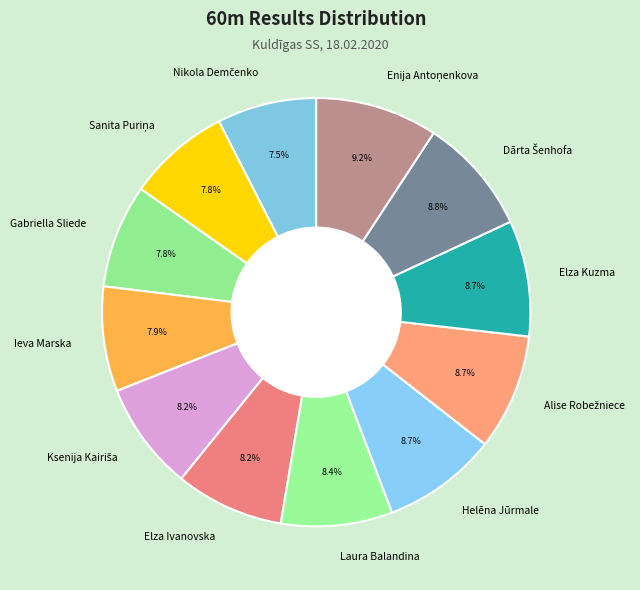

What percentage is NOT represented by Elza Ivanovska?

91.8%